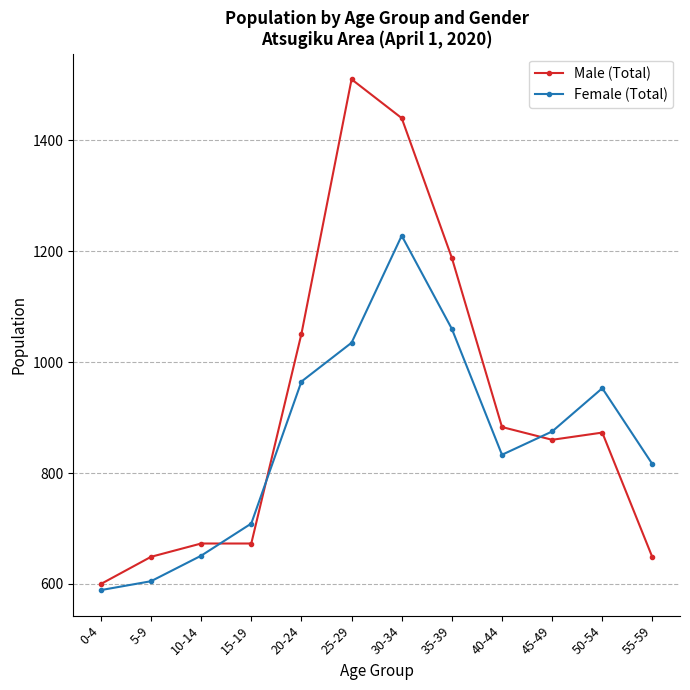

Which series has the largest total across all categories?

Male (Total)